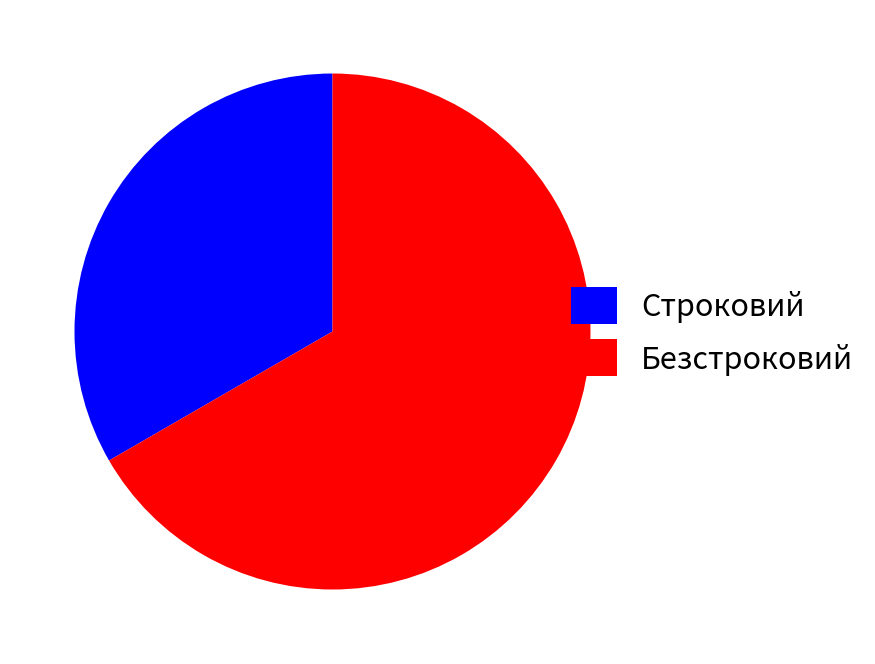

Which has a higher value, Безстроковий or Строковий?

Безстроковий